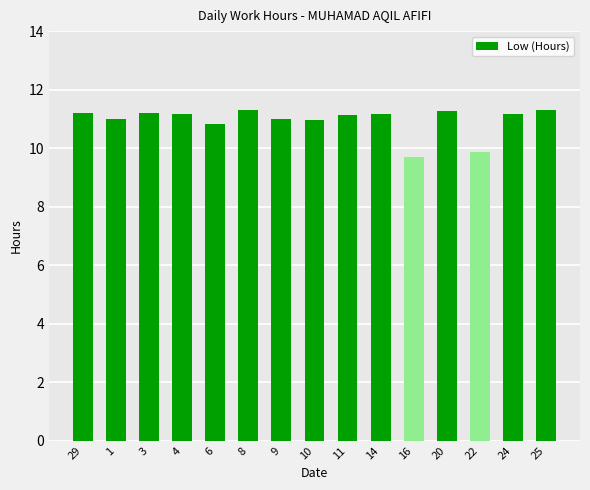

The chart shows a value of 6.2 at 3. True or false?

False